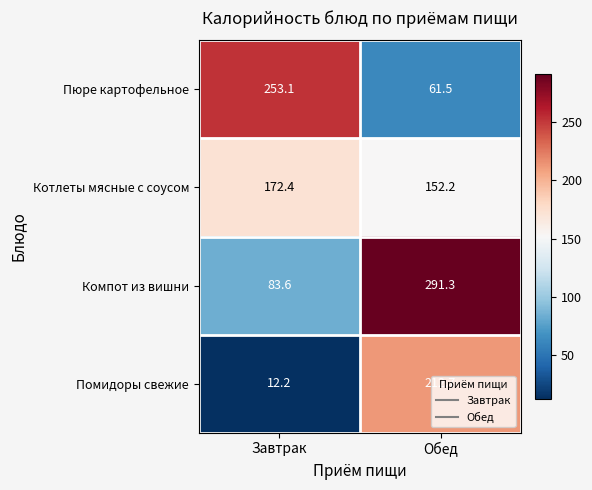

What is the difference between the maximum and minimum values in the Компот из вишни series?

207.7